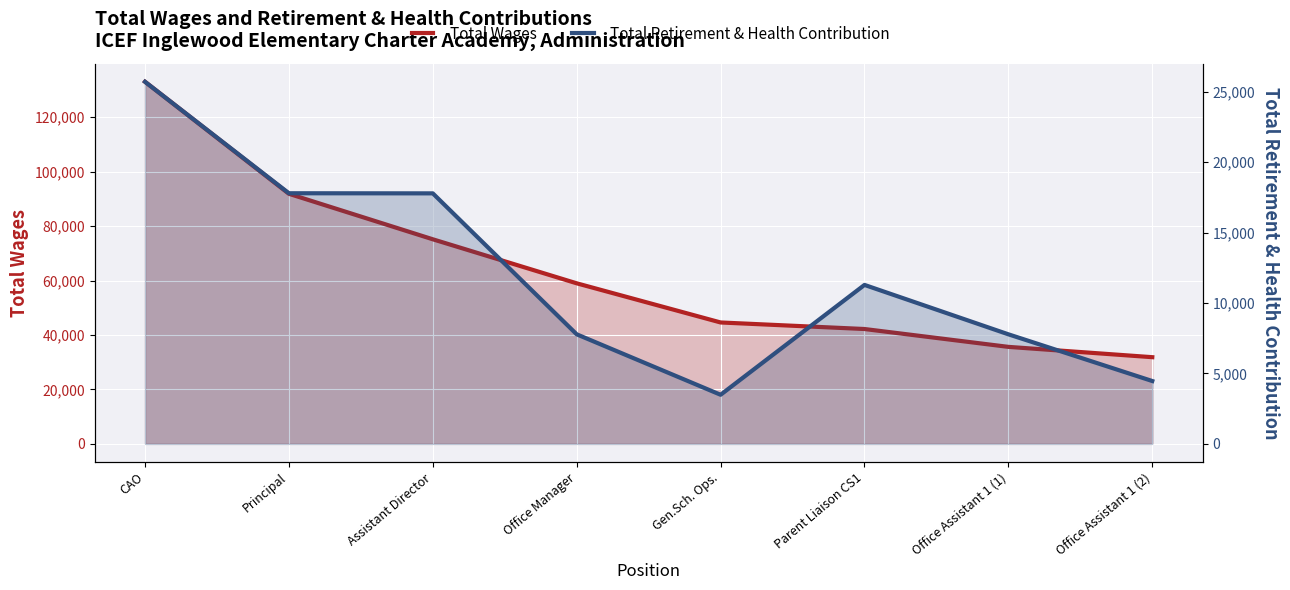

At how many categories does at least one series exceed 46146?

4